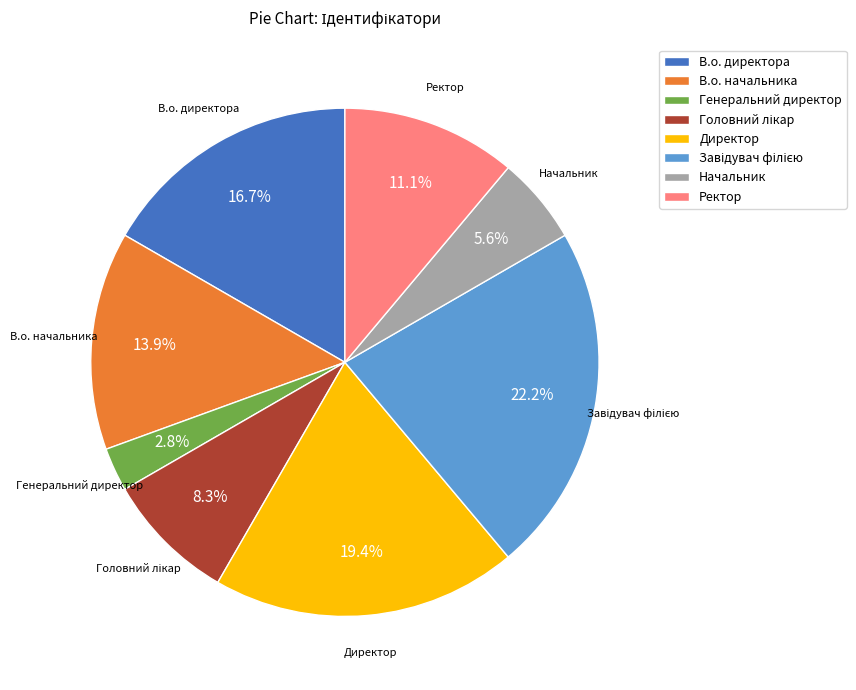

Does Ректор account for over 50% of the chart?

No